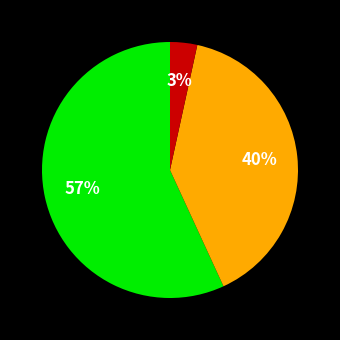

To the nearest percent, what is the average slice percentage?

33%